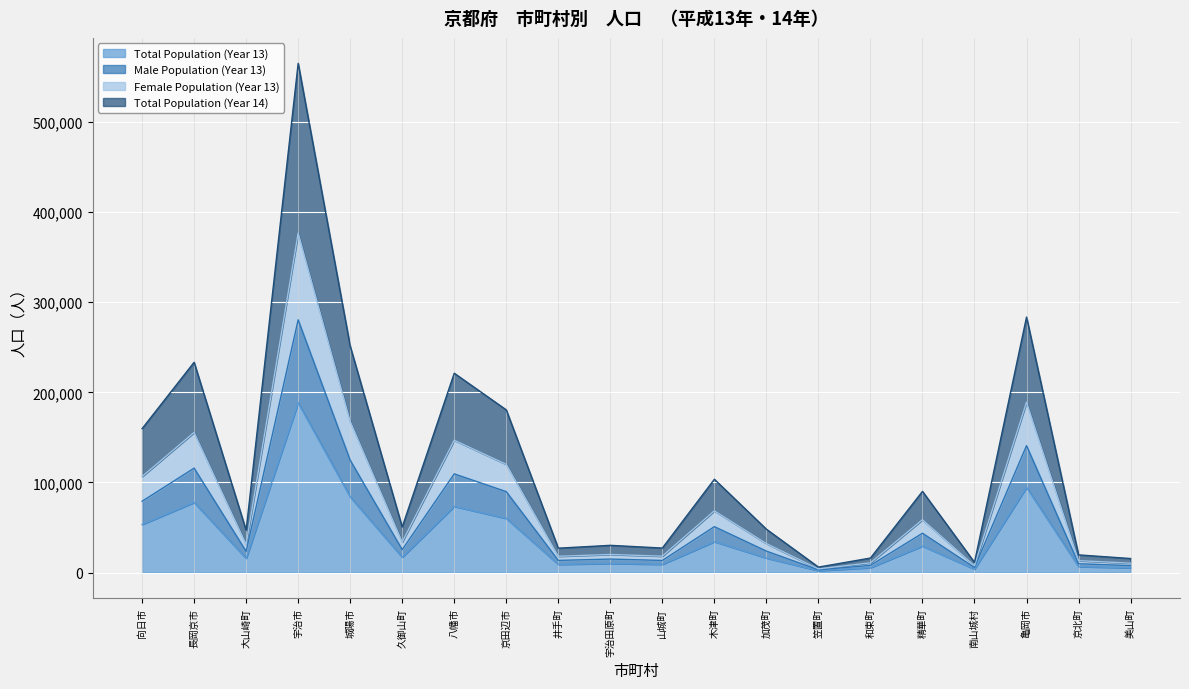

At which category does the chart reach its minimum across all series?

笠置町